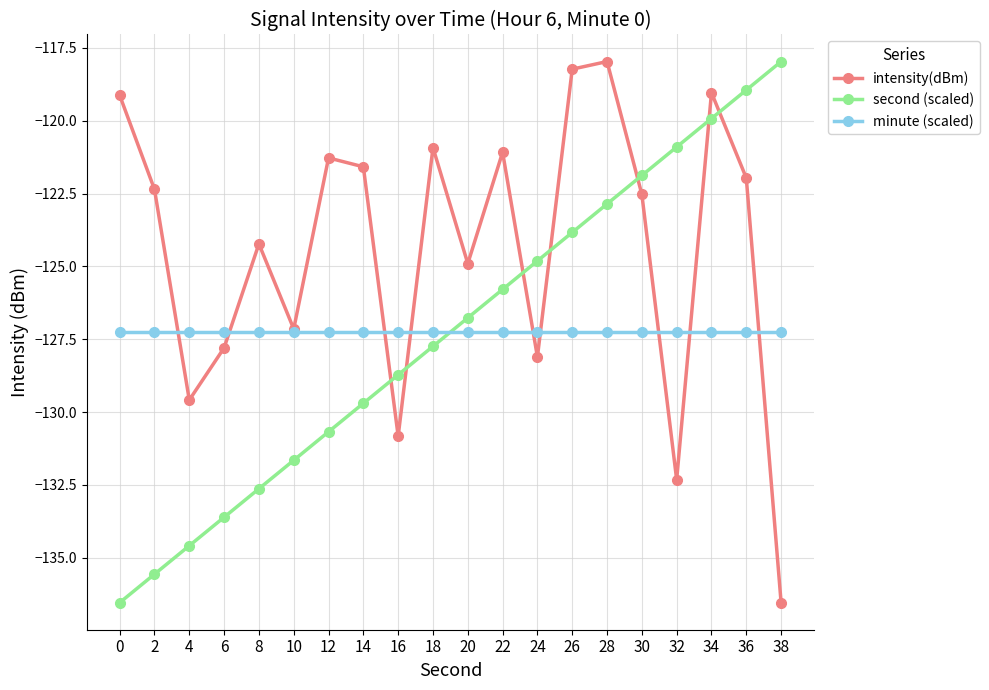

Which series has the largest total across all categories?

intensity(dBm)